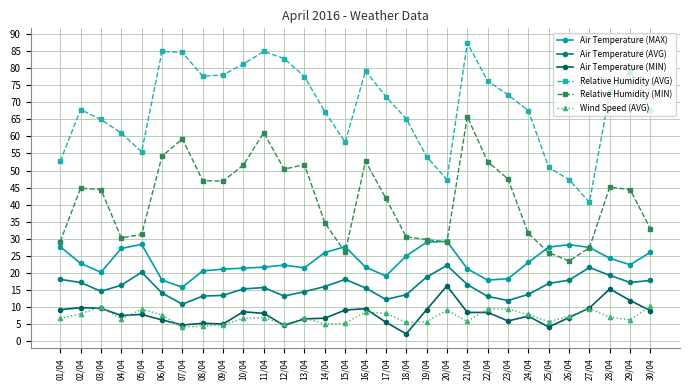

True or false: Relative Humidity (MIN) has more than 1 points higher than both neighbors.

True